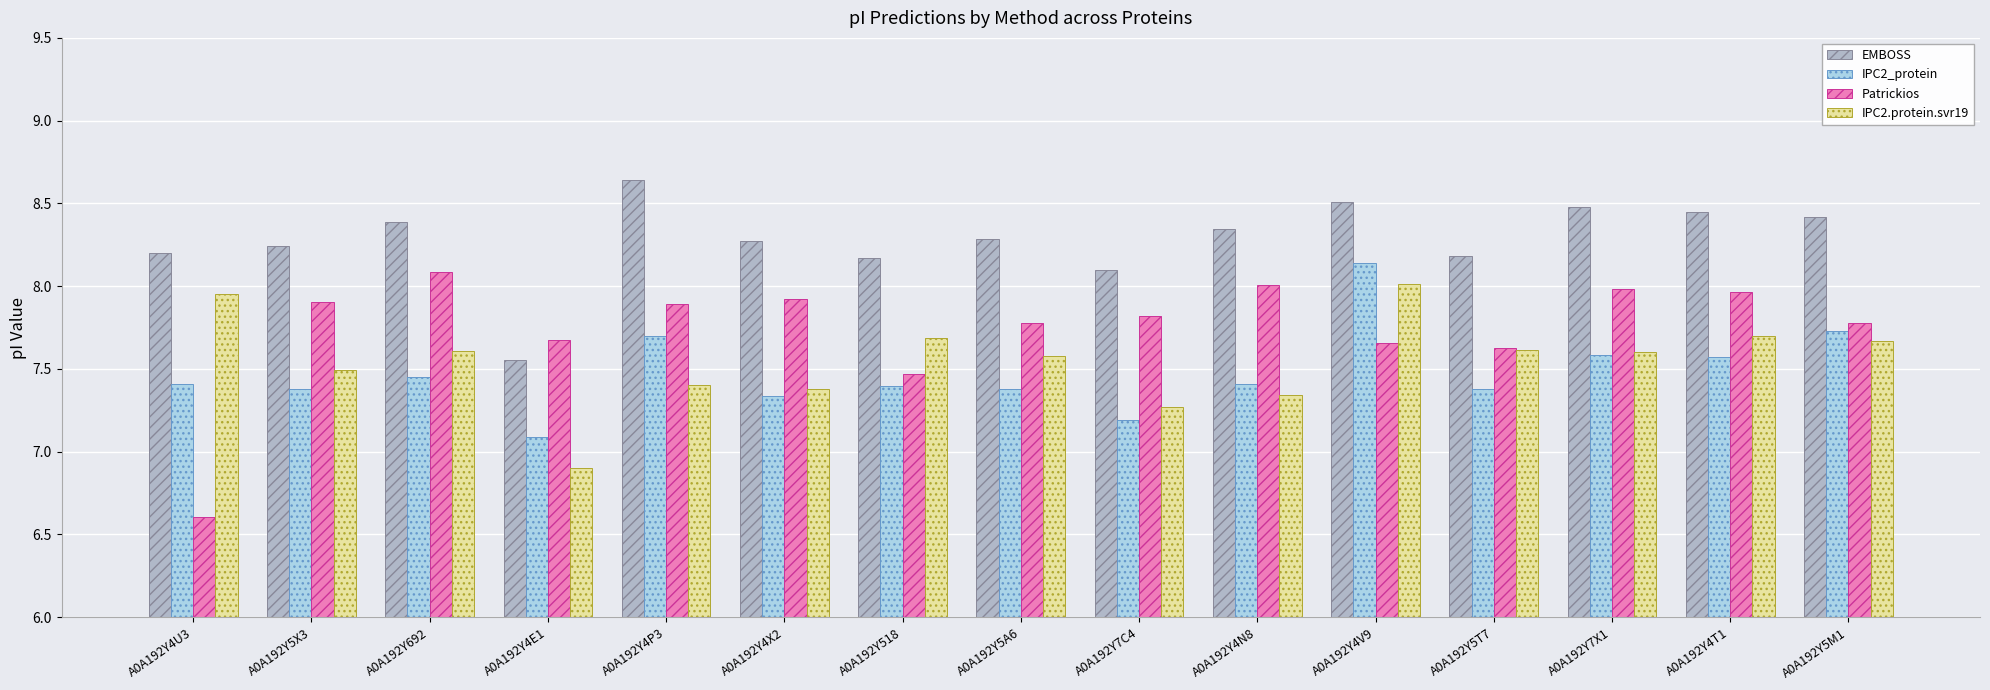

What is the sum of all IPC2.protein.svr19 values?

113.2